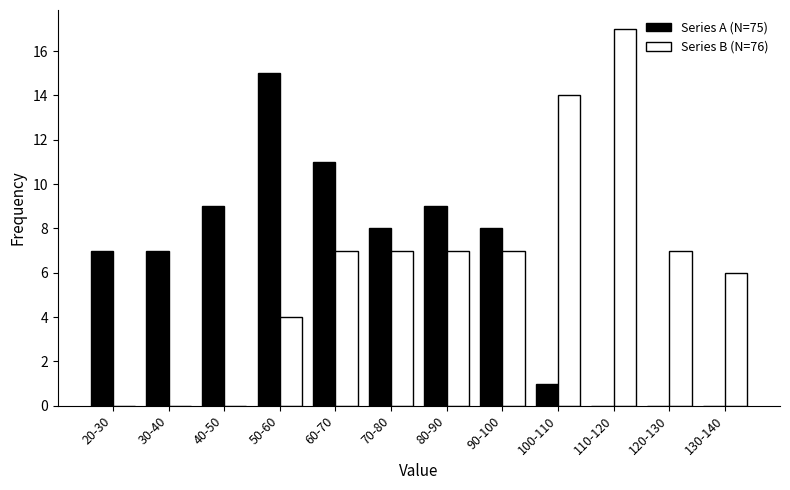

Reading left to right, list all the values displayed in this chart.

Series A (N=75): 20-30=7	30-40=7	40-50=9	50-60=15	60-70=11	70-80=8	80-90=9	90-100=8	100-110=1	110-120=0	120-130=0	130-140=0
Series B (N=76): 20-30=0	30-40=0	40-50=0	50-60=4	60-70=7	70-80=7	80-90=7	90-100=7	100-110=14	110-120=17	120-130=7	130-140=6